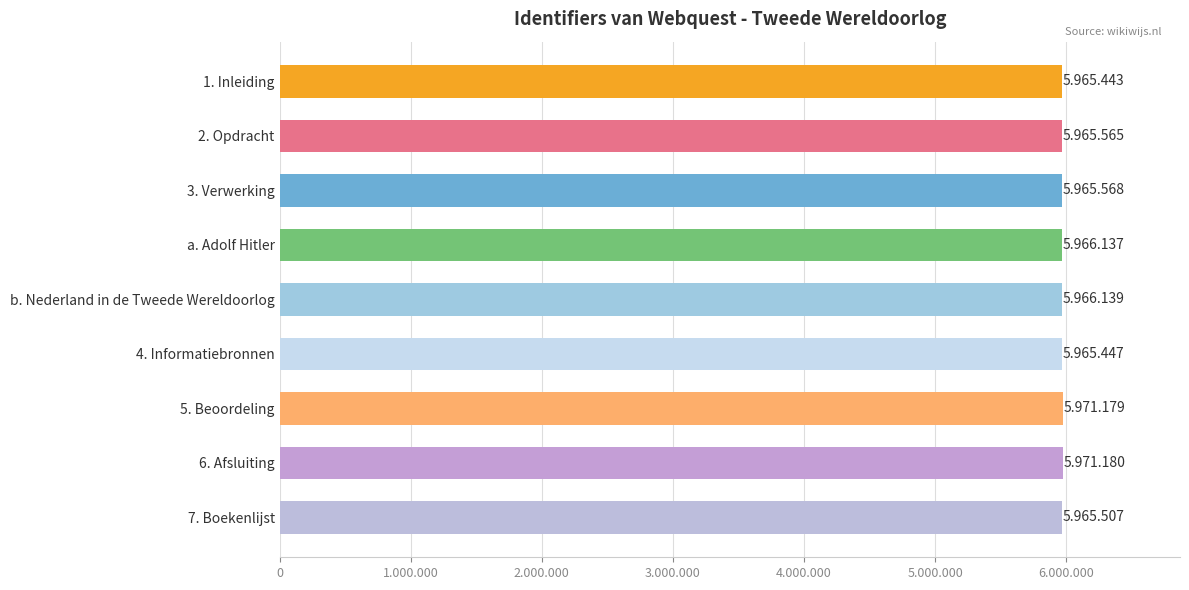

Are the bars horizontal?

Yes